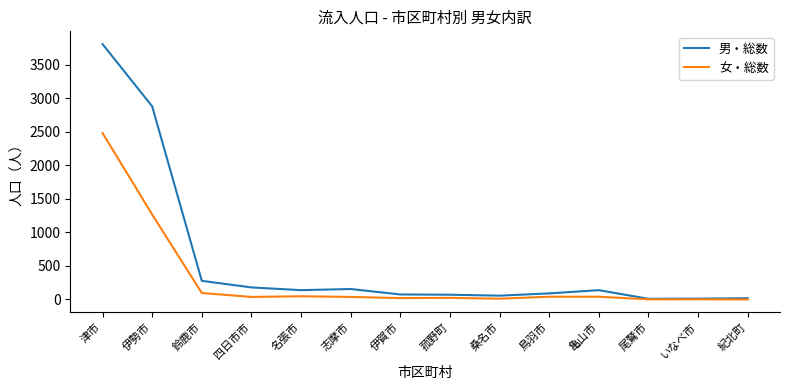

Which series has the largest total across all categories?

男・総数